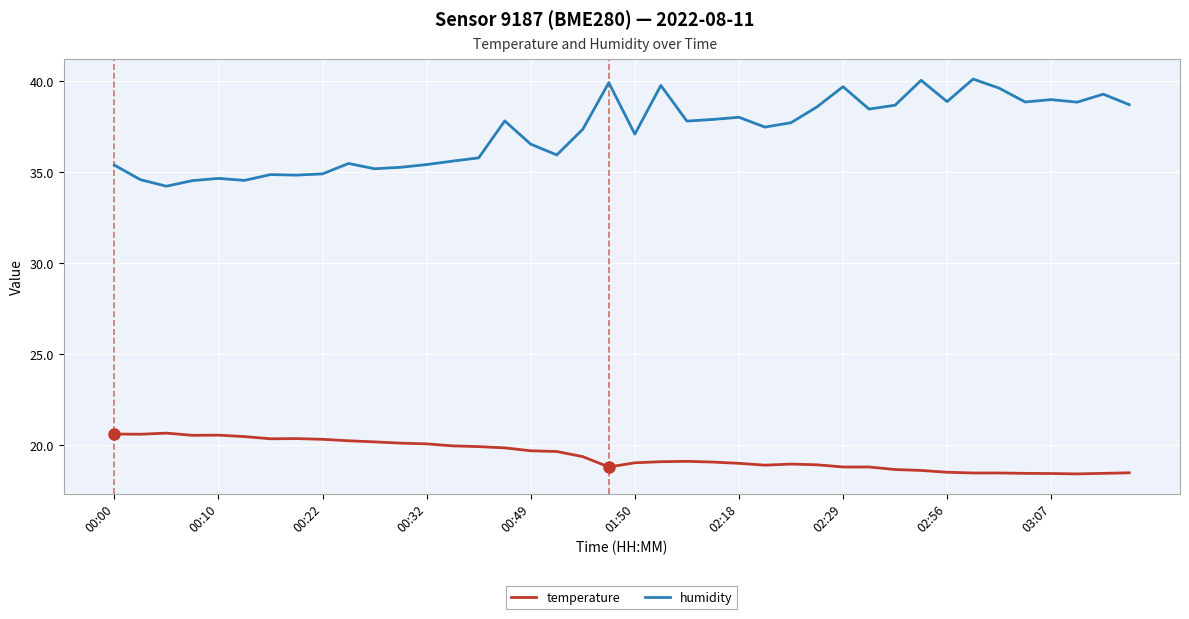

What is the lowest value of the humidity series?

34.2